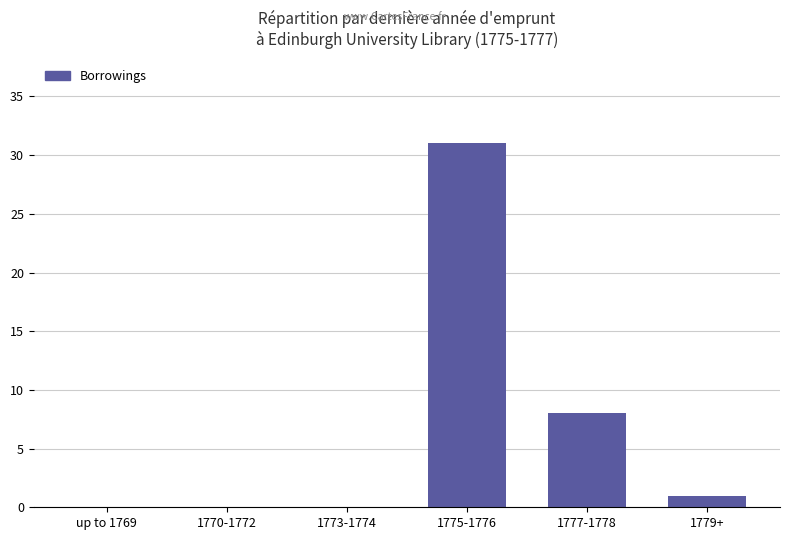

True or false: the data shows 8 at 1777-1778.

True